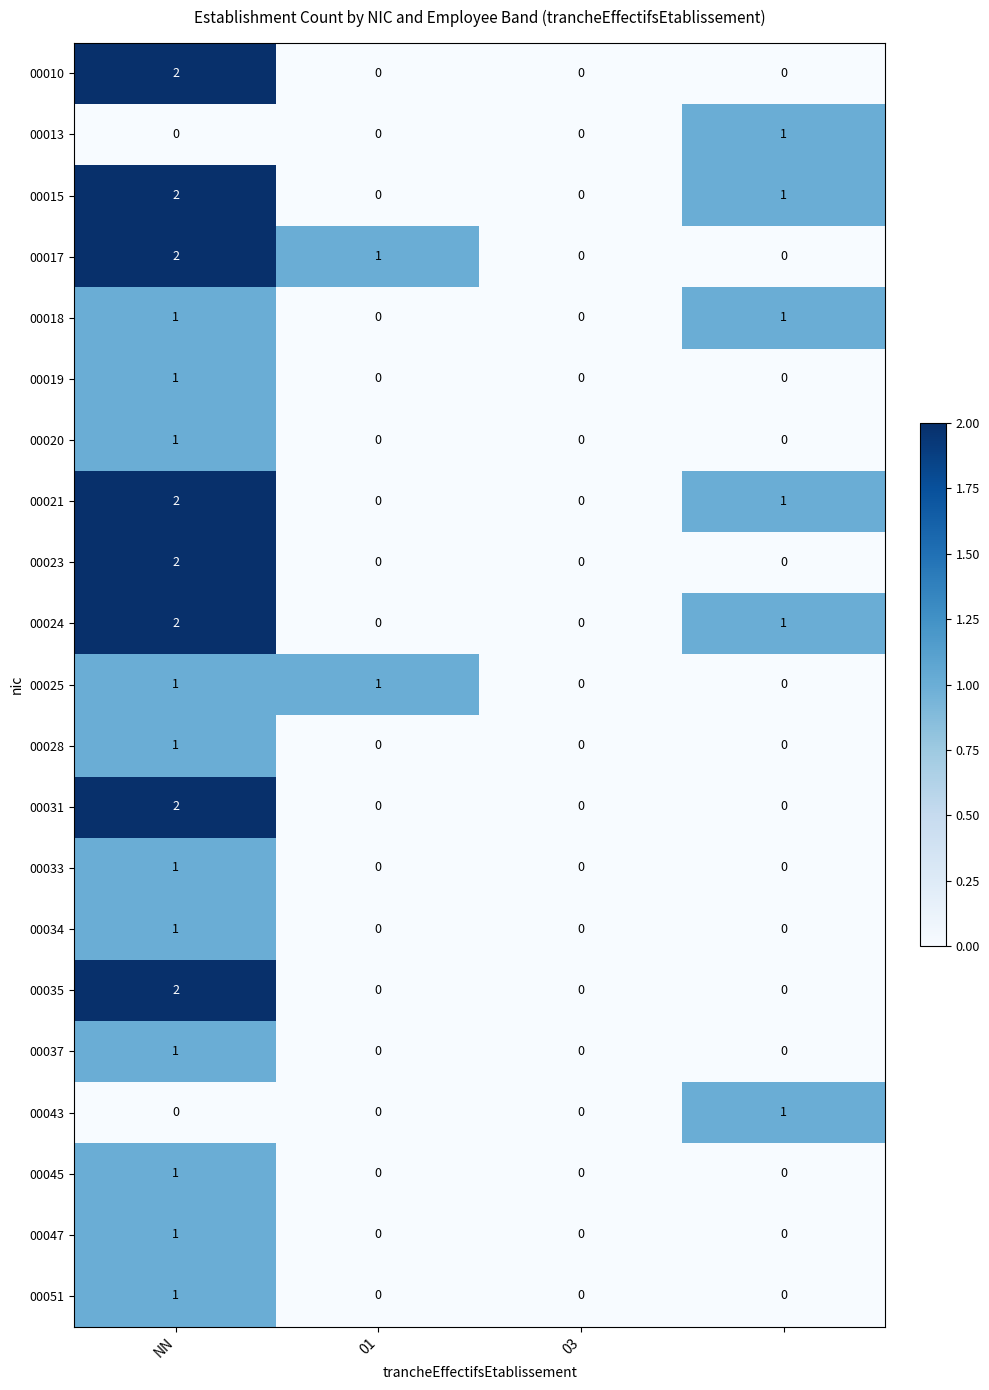

Count the 00035 values in the range 0 to 2.

4